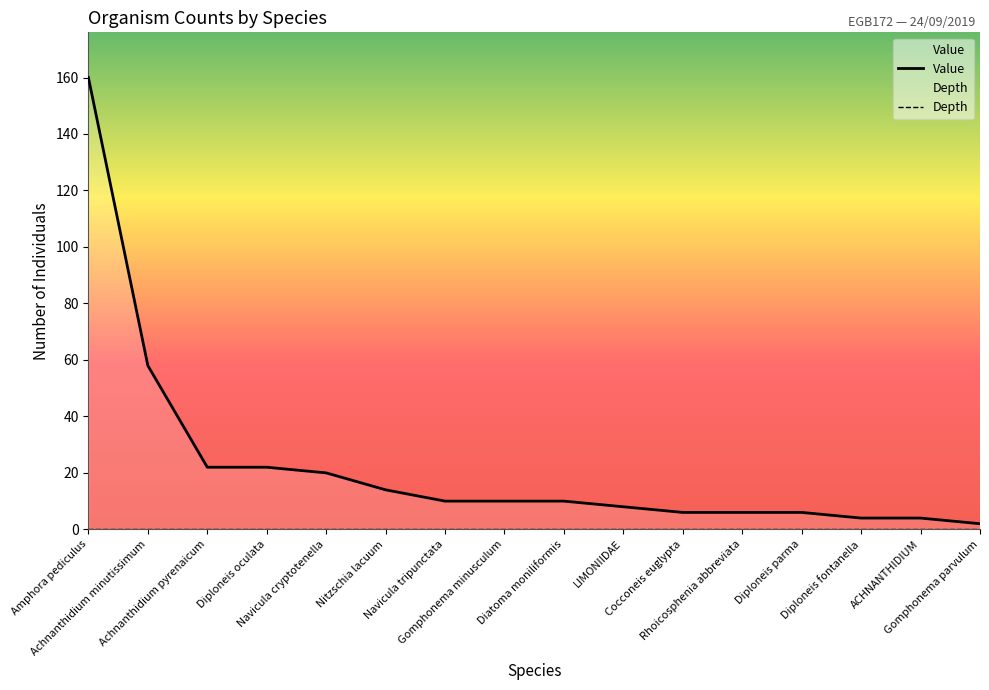

Which series has the largest range (max minus min)?

Value